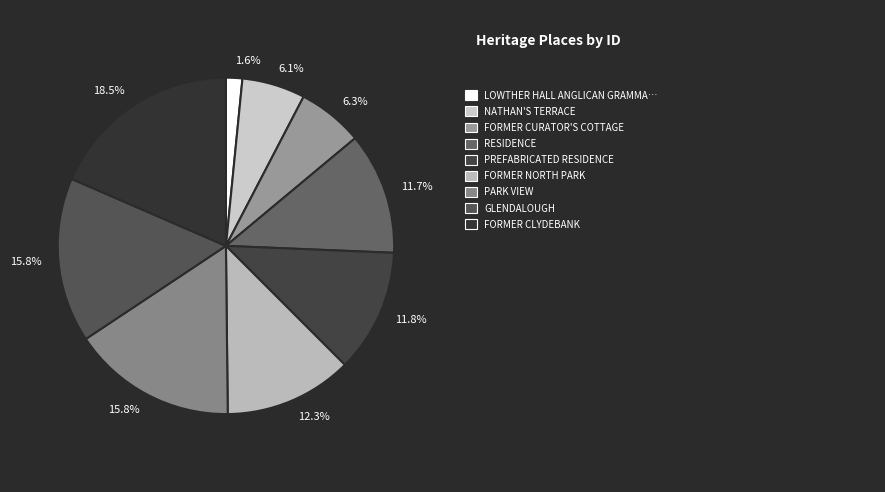

How many slices are in this pie chart?

9